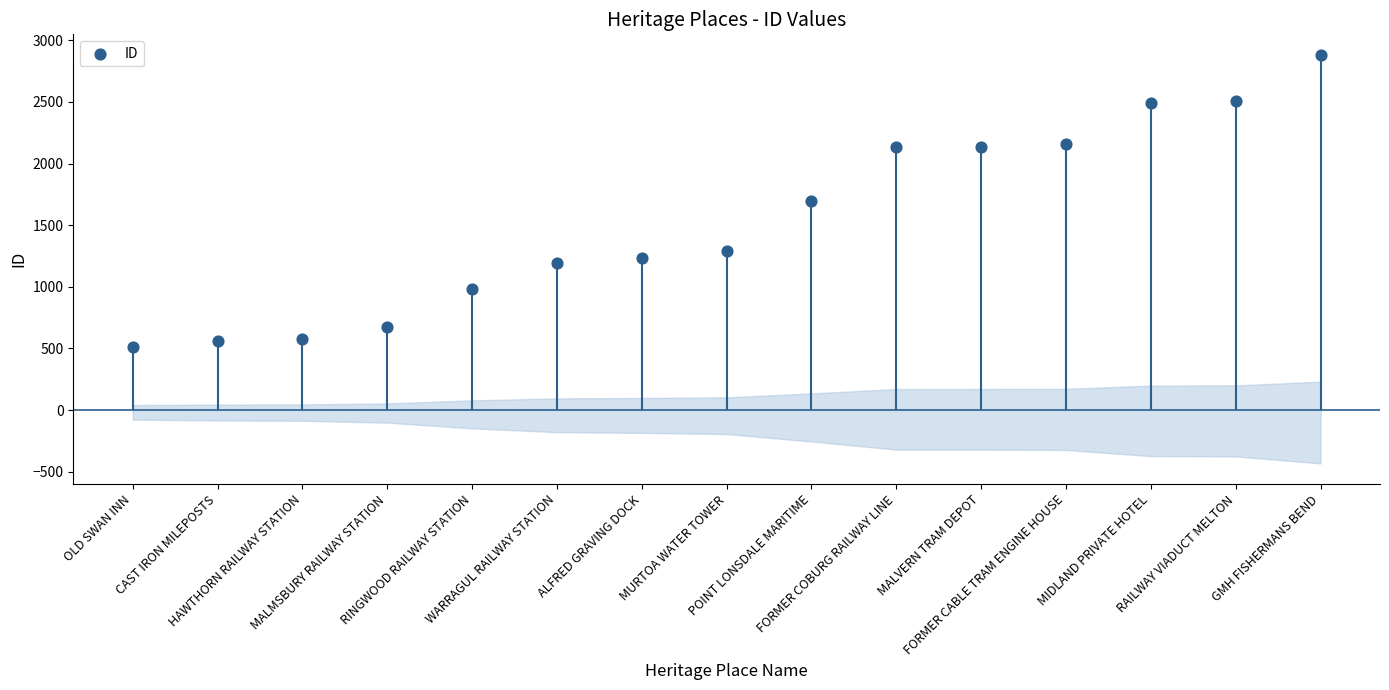

What is the change in value from FORMER COBURG RAILWAY LINE to FORMER CABLE TRAM ENGINE HOUSE?

+20